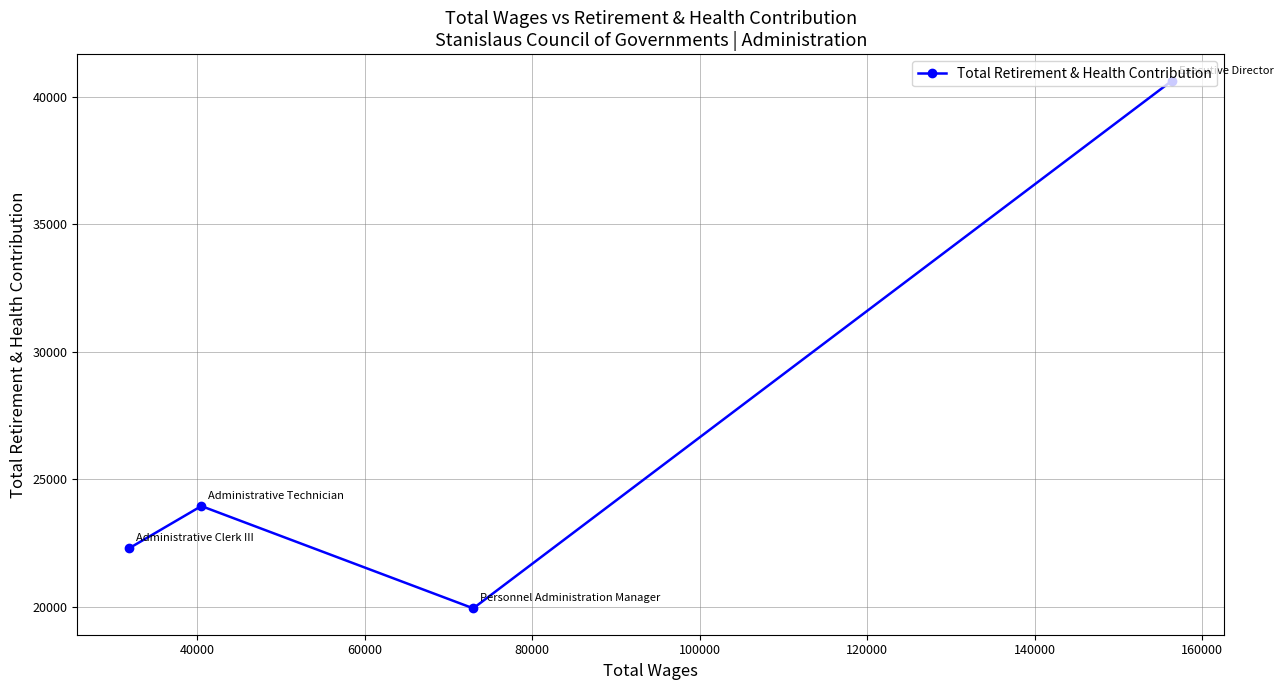

What is the greatest value displayed?

40634